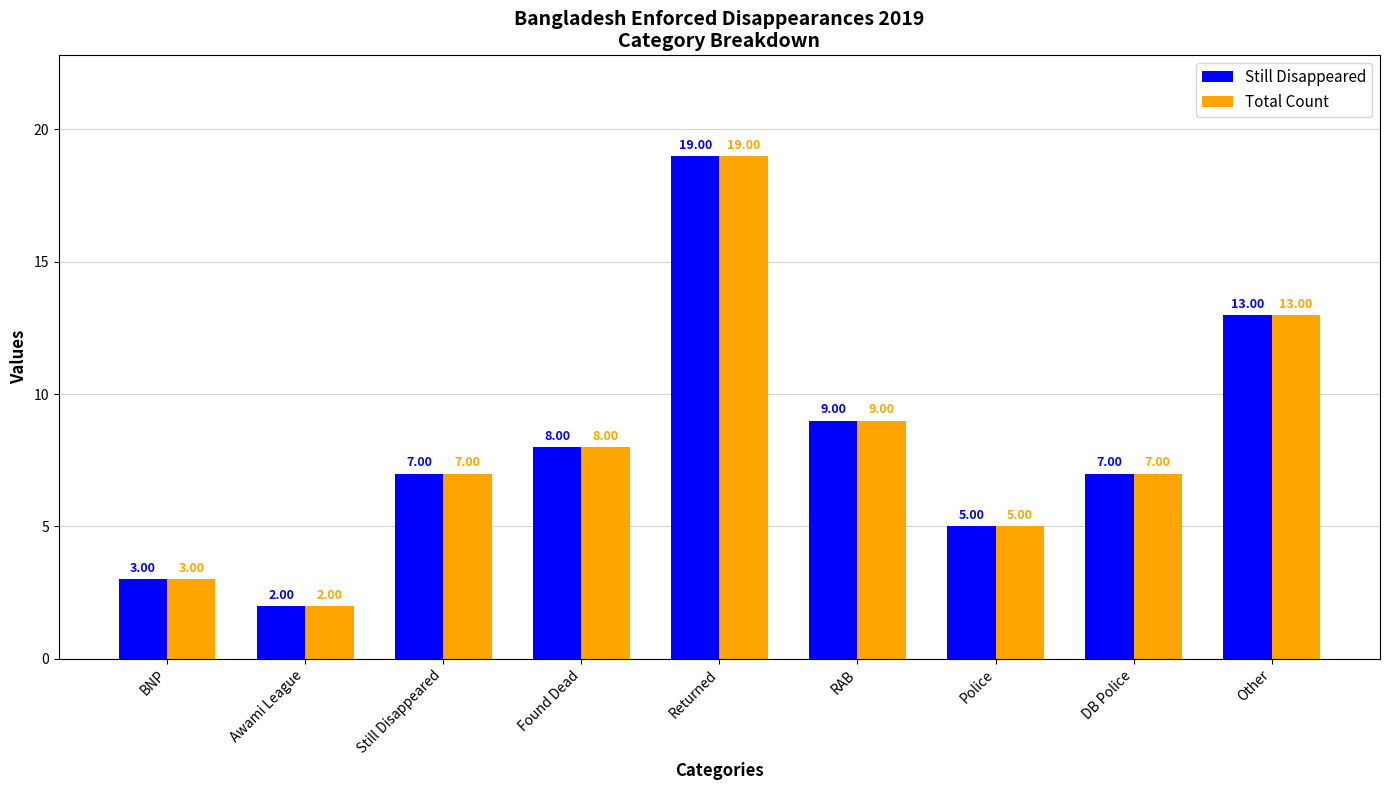

The Total Count series shows 9 at RAB. True or false?

True